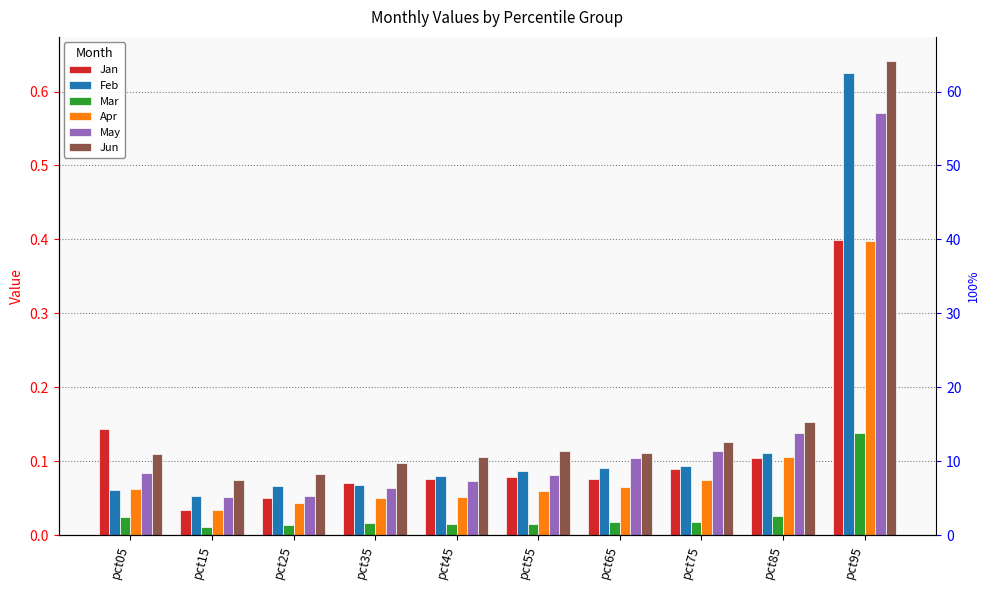

Between pct05 and pct65, which series saw the biggest shift?

Jan